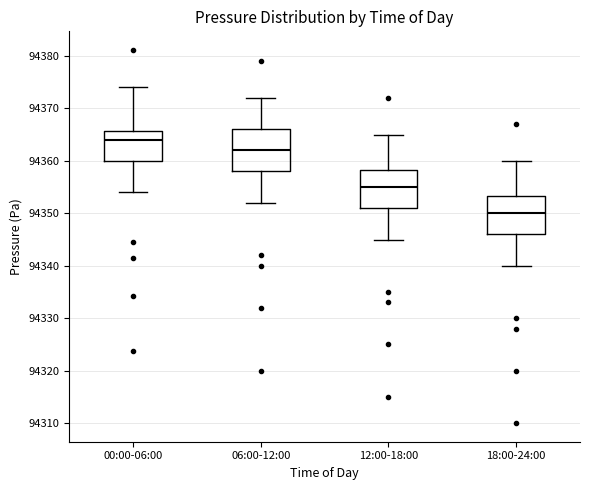

Where is the upper edge of the box for 12:00-18:00 on the y-axis? The values are not printed on the chart, so give them approximately, as read against the axis.

94358